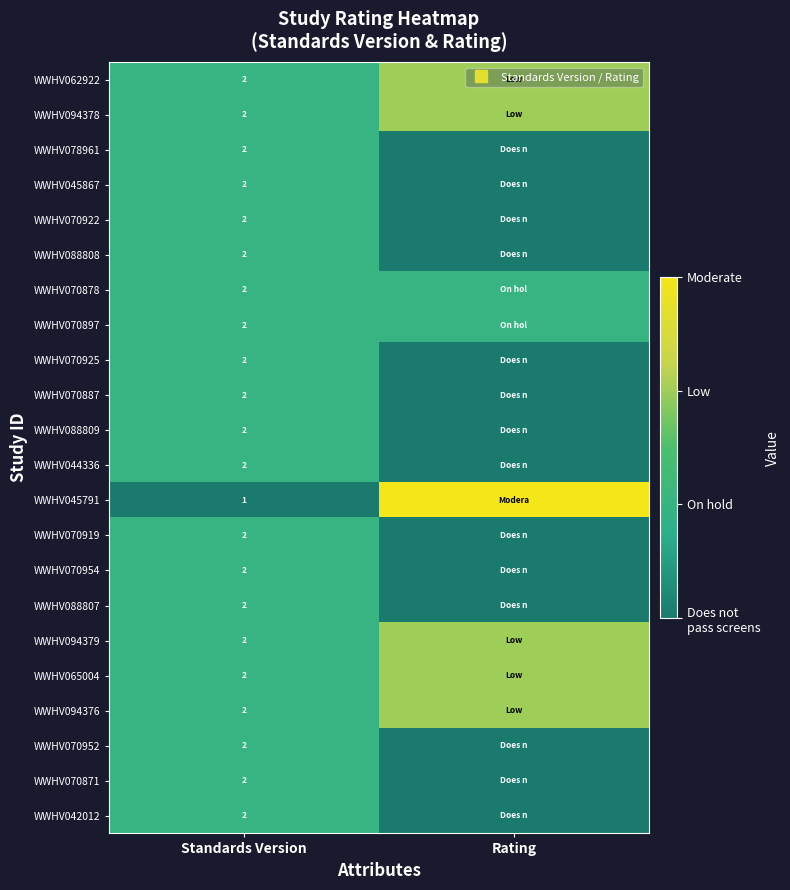

Is the value of WWHV070871 at Rating greater than the value of WWHV042012 at Rating?

No